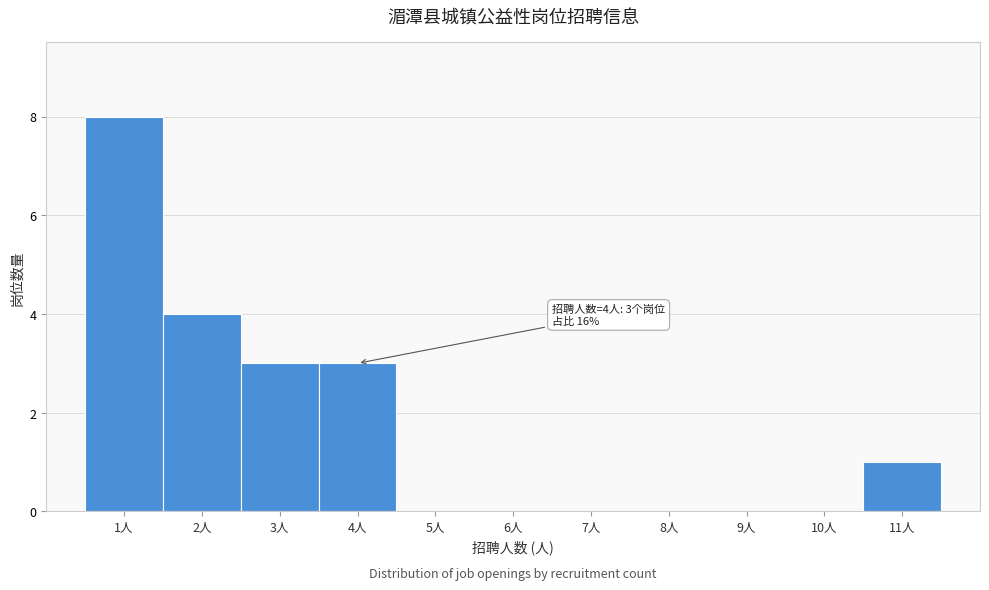

Which range on the x-axis has the tallest bar?

0.5 to 1.5